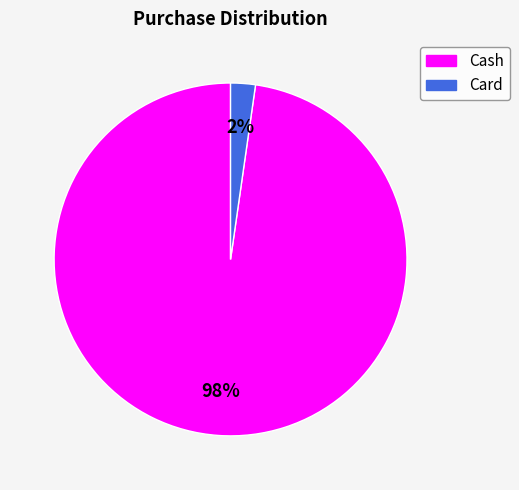

To the nearest percent, what is the combined percentage of Card and Cash?

100%